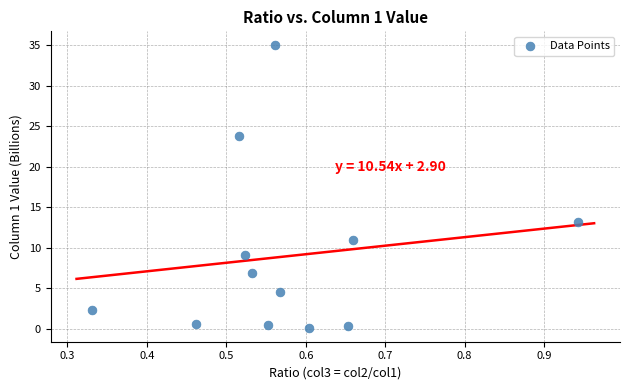

What Y value in the scatter plot is closest to 17?

13.3